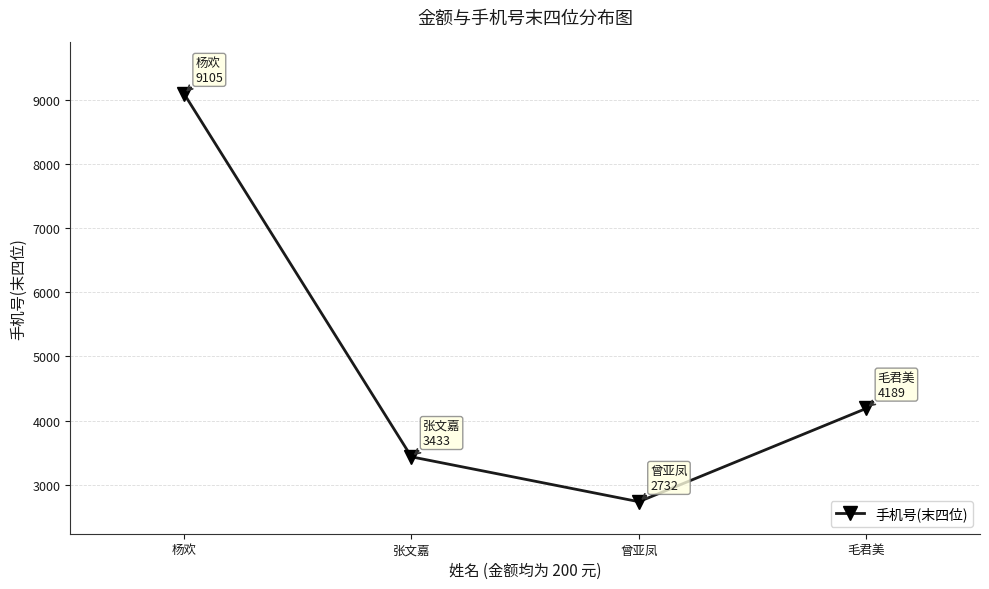

How many points are lower than both their immediate neighbors (excluding endpoints)?

1